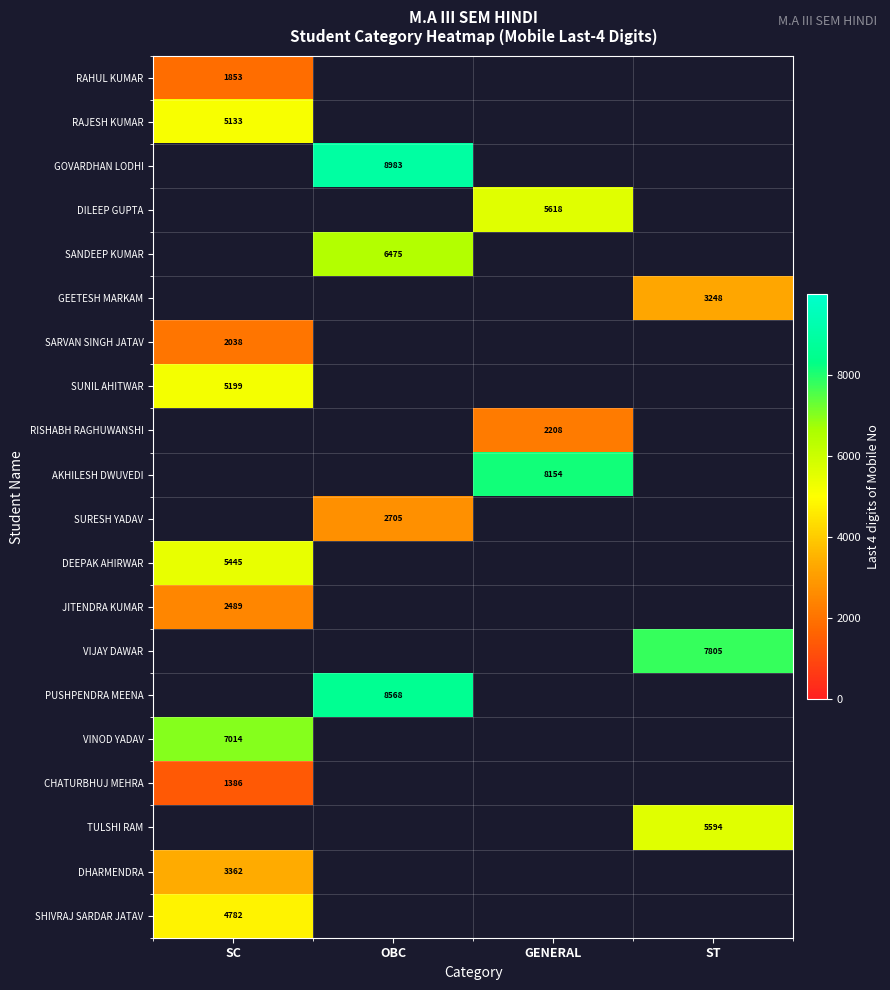

What is the maximum value shown in the chart?

8983.0